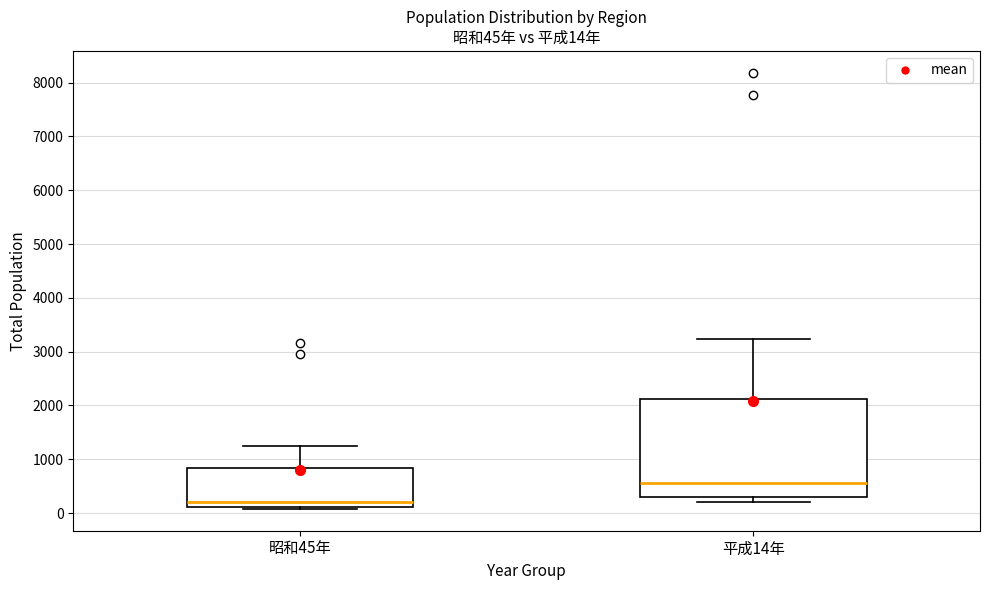

Comparing the boxes themselves (not the whiskers), which one is the tallest?

平成14年